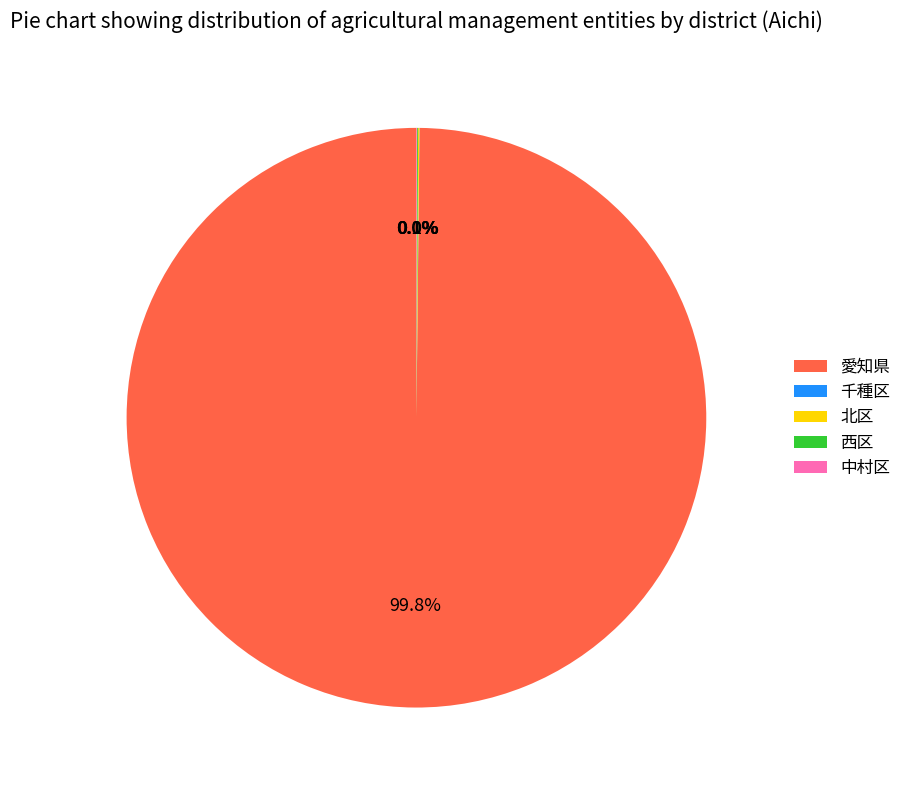

What is the majority slice?

愛知県